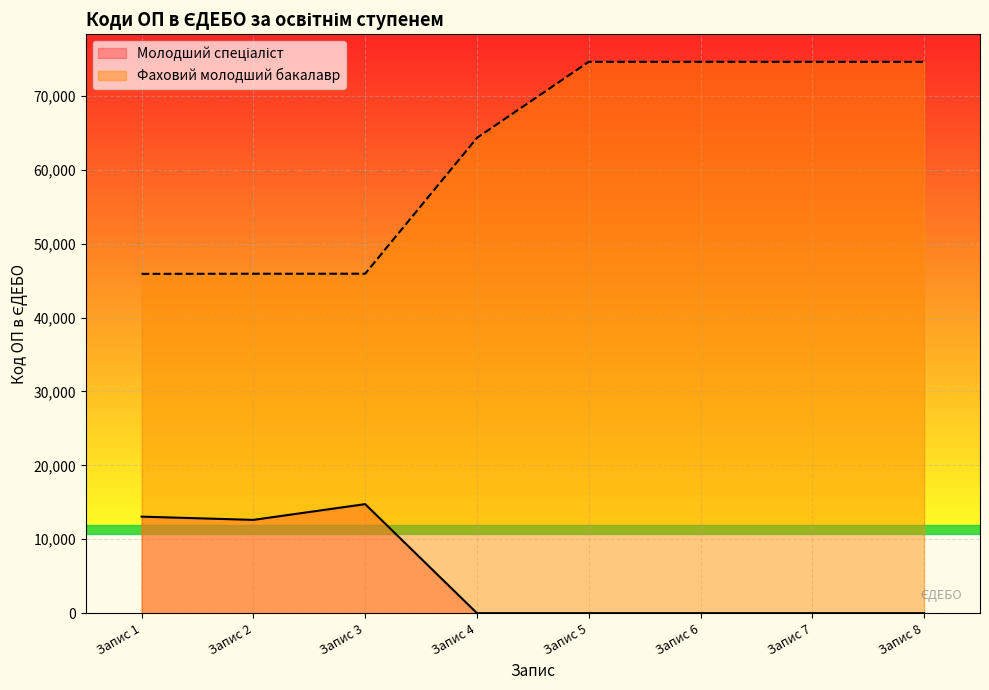

Which series has the largest range (max minus min)?

Фаховий молодший бакалавр